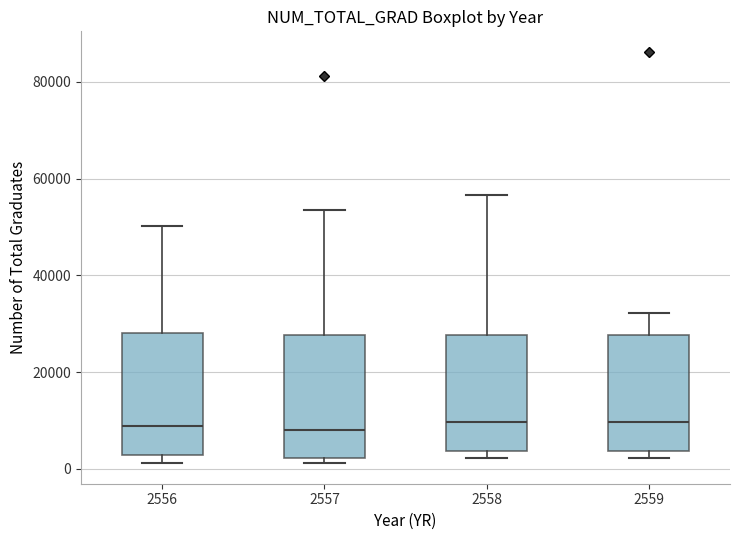

Where does the upper whisker of the box at x = 2558 end on the y-axis? The values are not printed on the chart, so give them approximately, as read against the axis.

56000